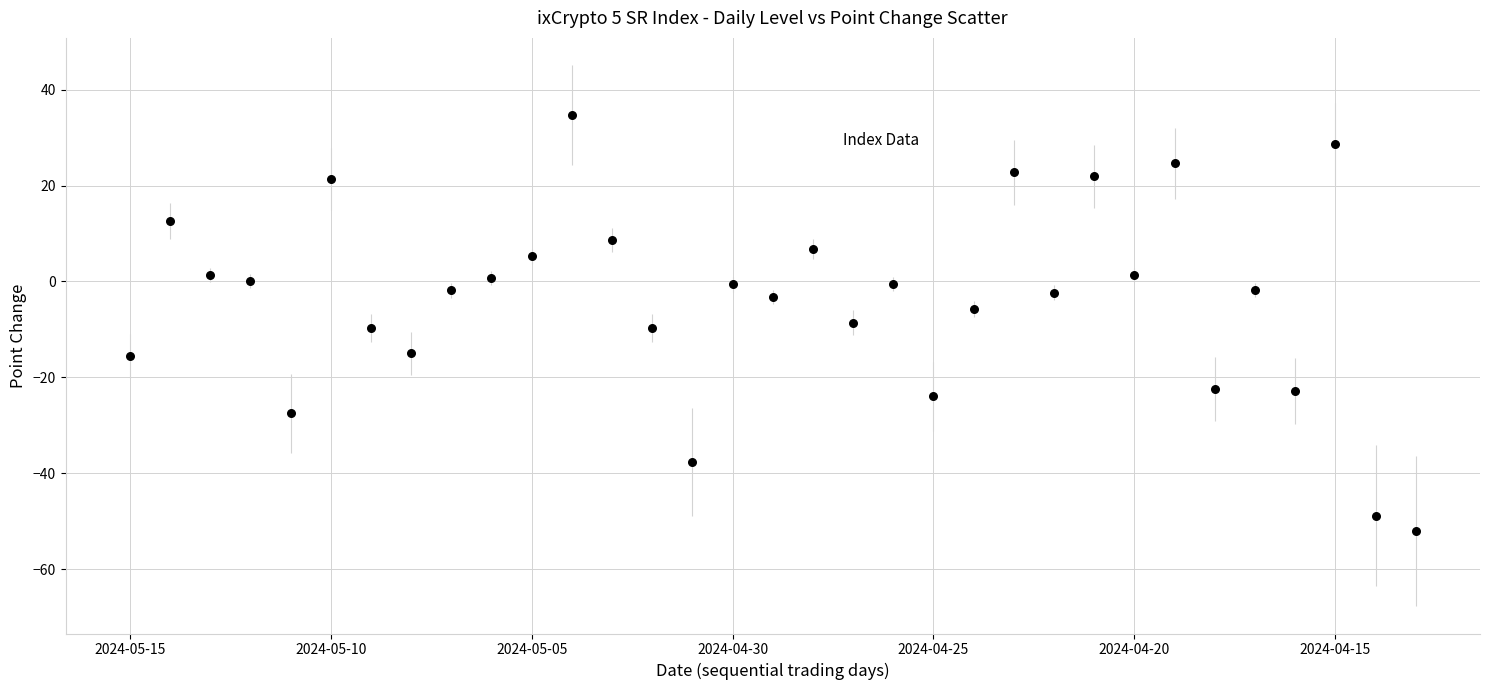

What is the range of Y values (max minus min)?

86.9